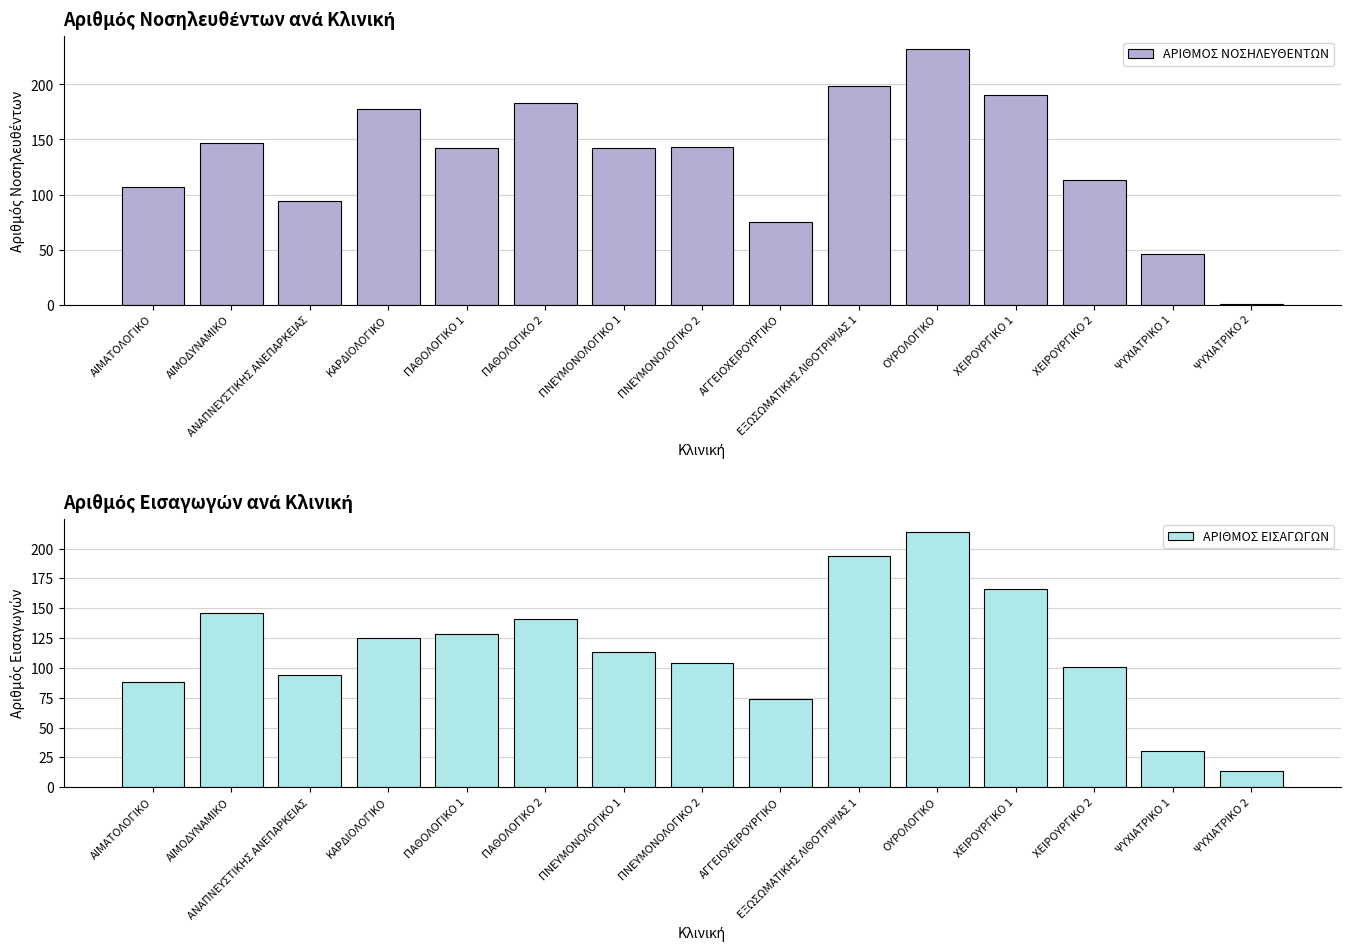

What is the label of the 9th bar from the right?

ΠΝΕΥΜΟΝΟΛΟΓΙΚΟ 1